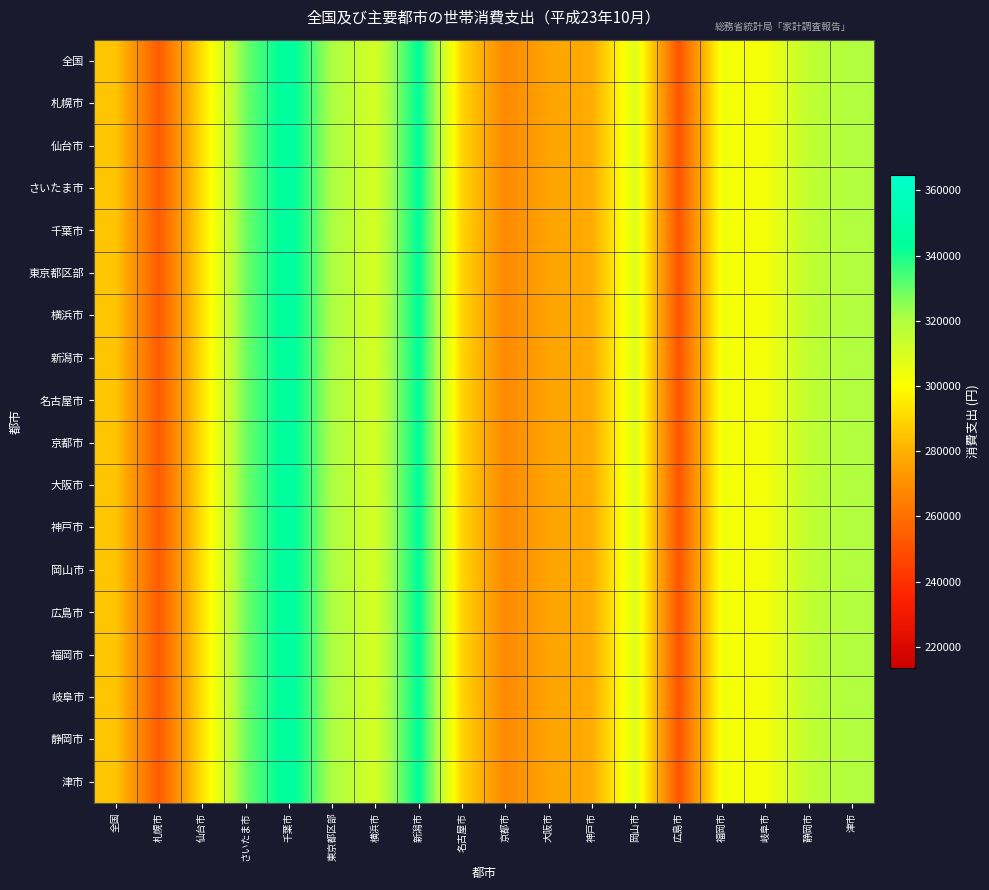

What is the total value across all series at 京都市?

4829490